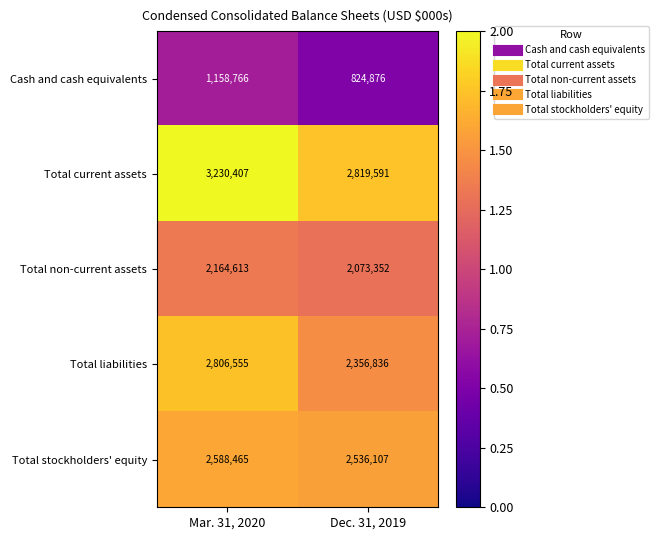

The Total current assets series shows 3230407 at Mar. 31, 2020. True or false?

True